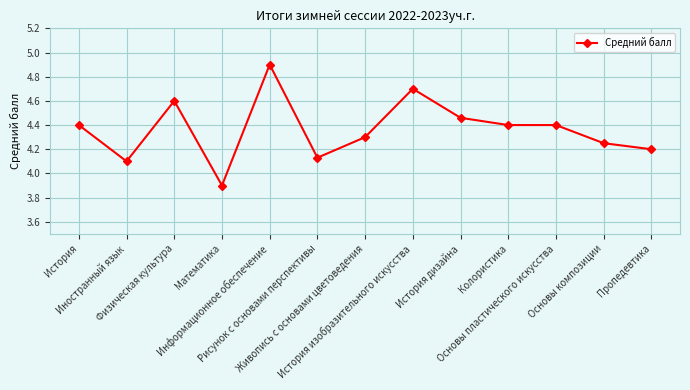

What is the sum of all values?

56.7